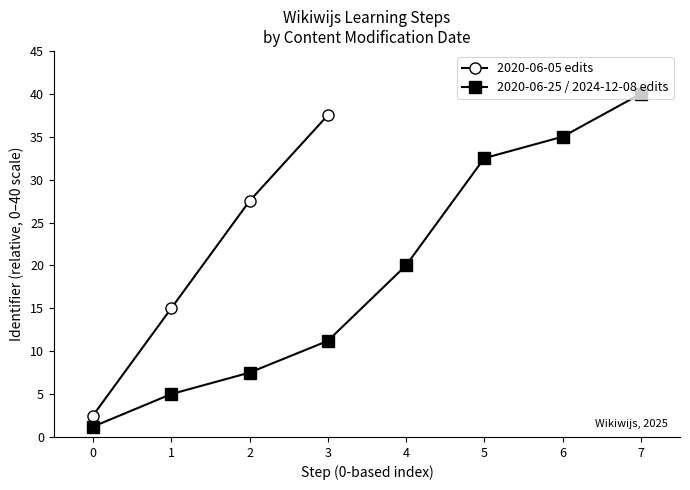

True or false: Identifier and Identifier_scaled cross at least once.

False